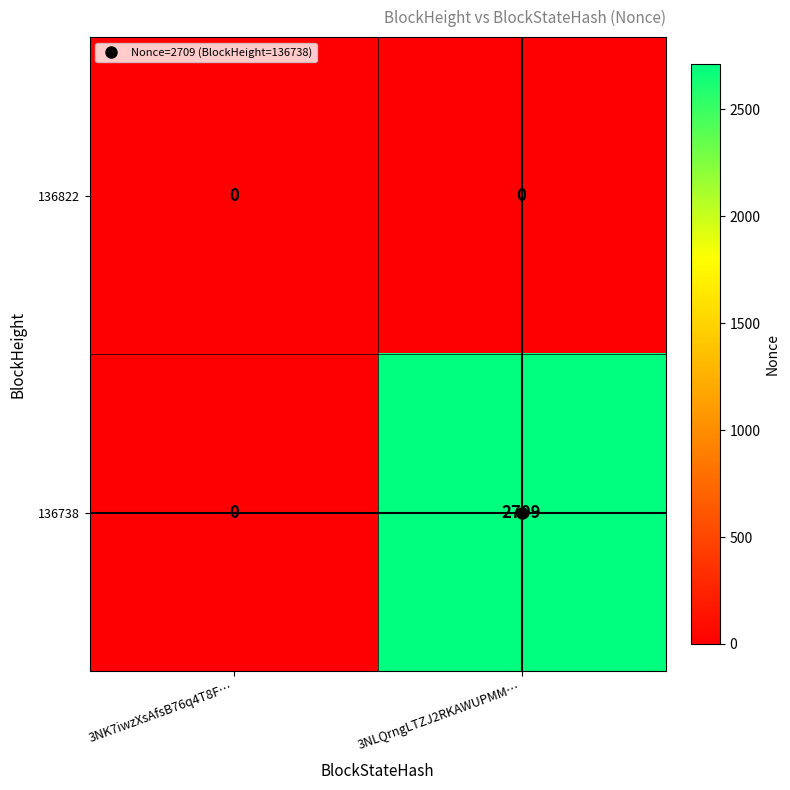

Which series has the largest range (max minus min)?

136738